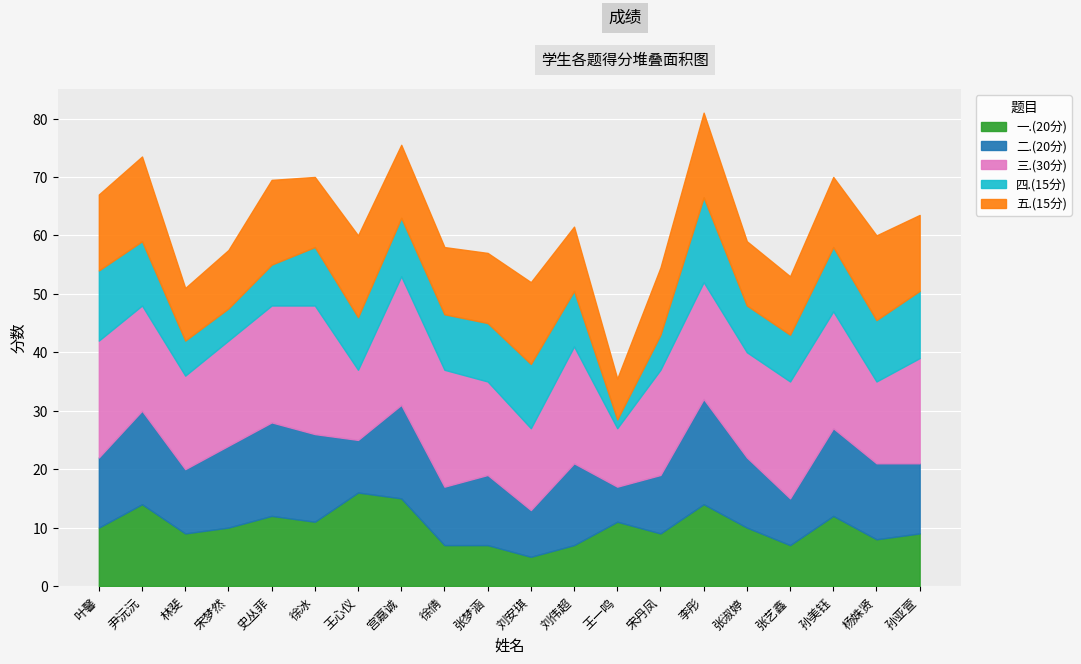

What is the label of the 13th point from the right?

宫嘉诚